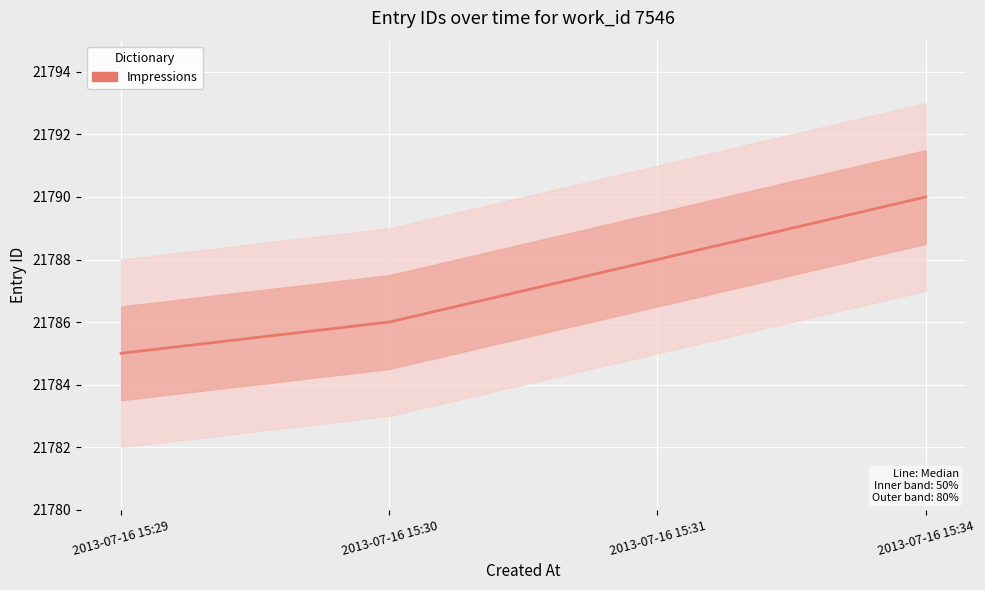

True or false: there are more than 2 points higher than both neighbors.

False